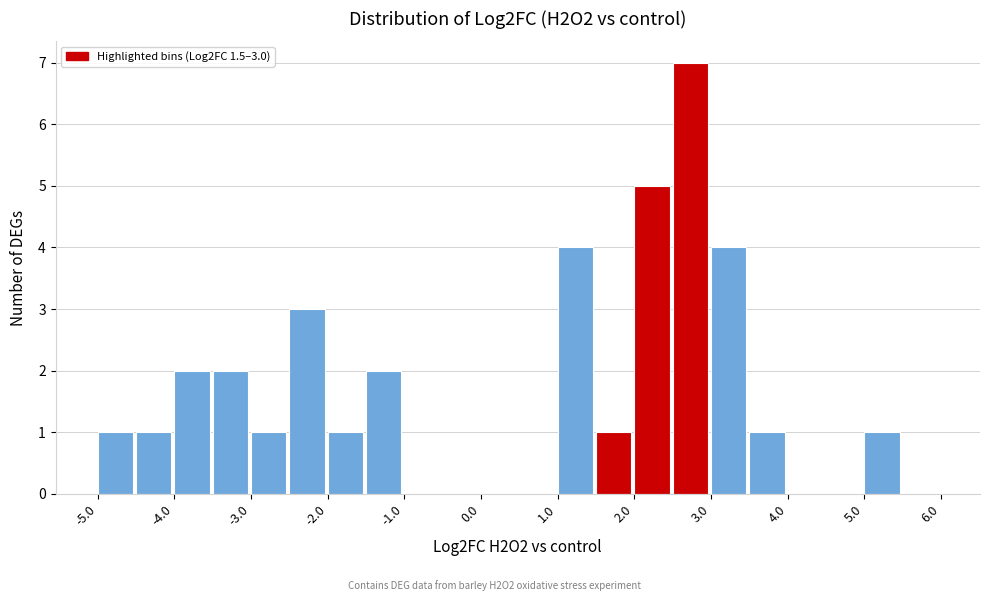

Over which range of the x-axis is the bar tallest?

2.5 to 3.0